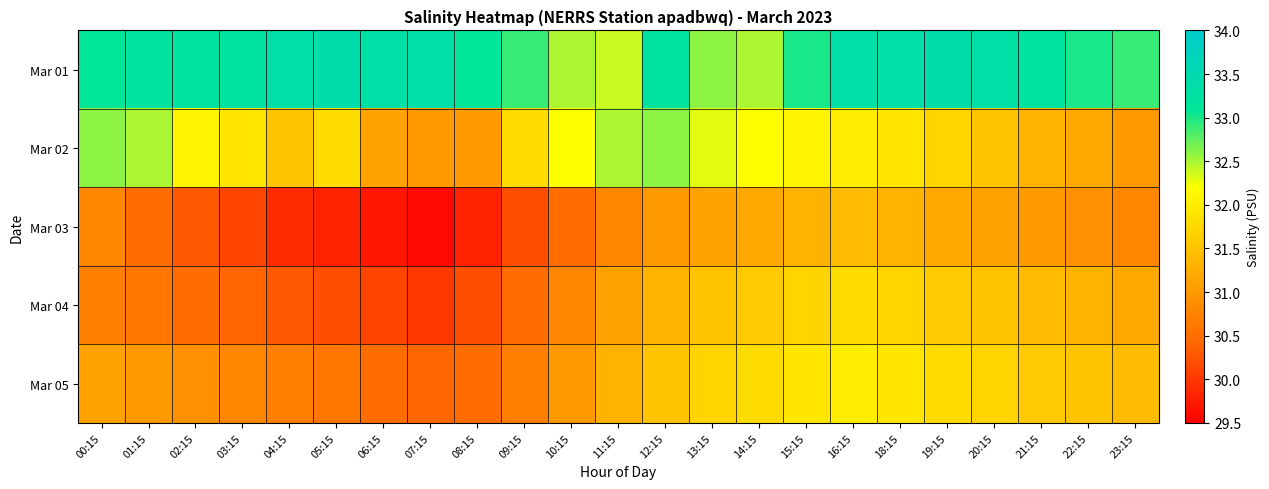

Which series has the largest total across all categories?

Mar 01